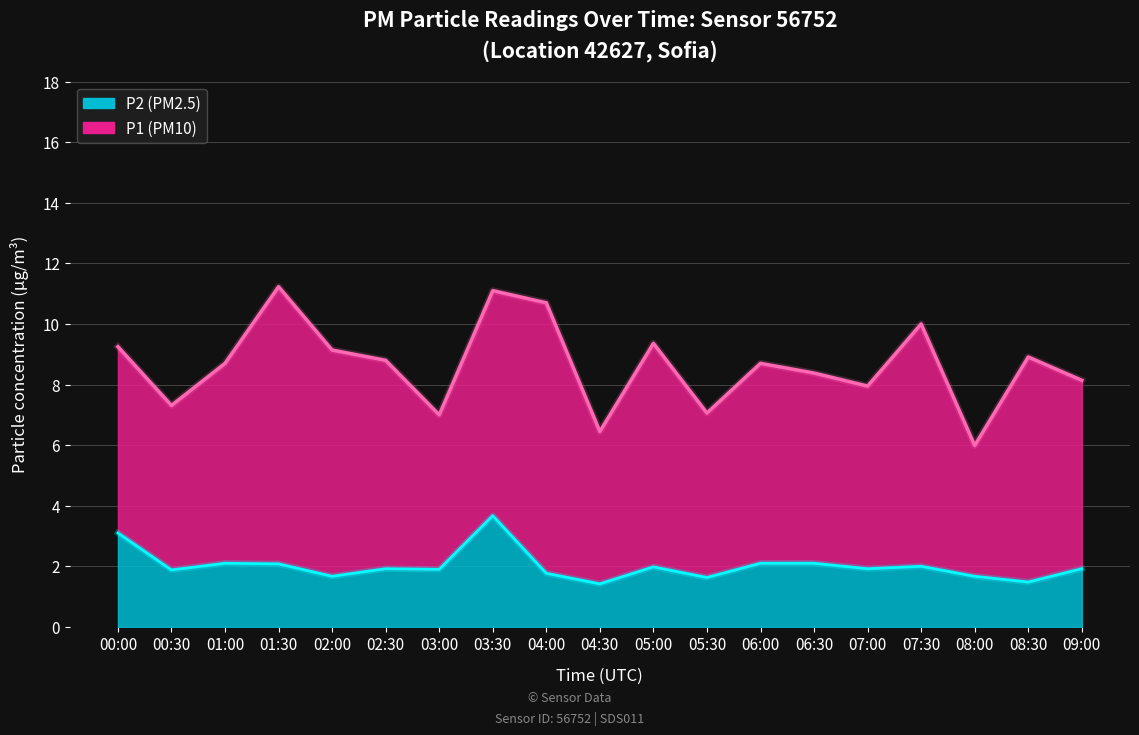

Where is the first local minimum?

00:30